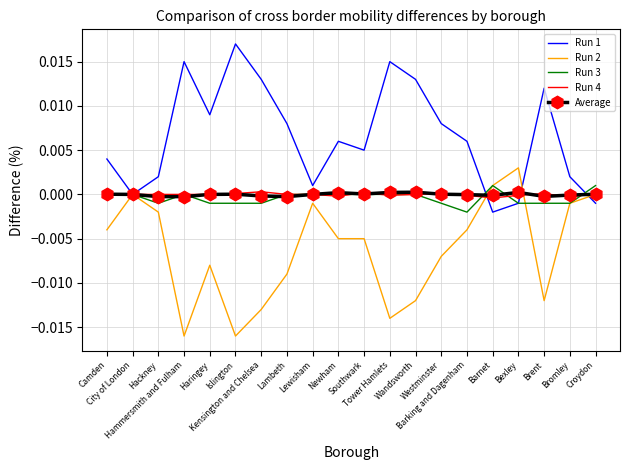

Which series has the largest total across all categories?

Run 1